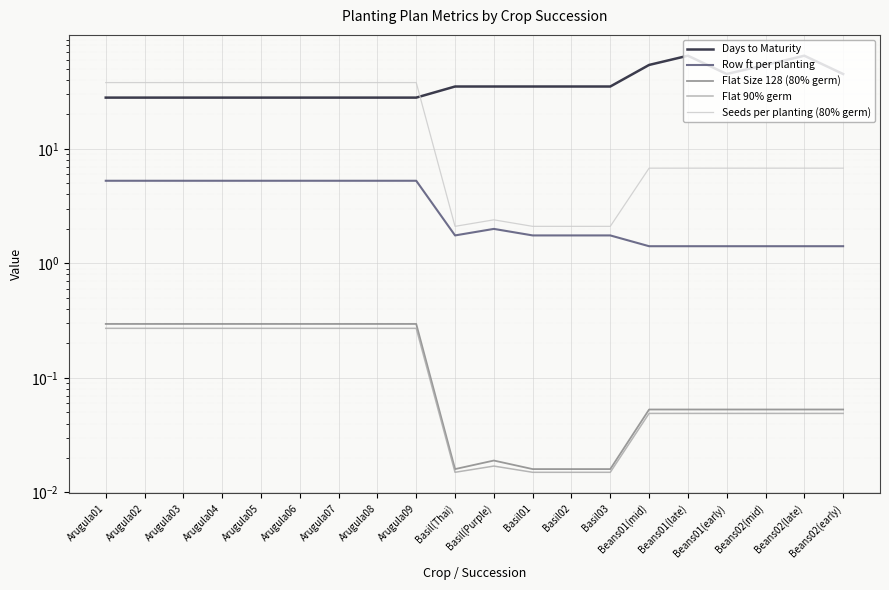

What position from the right is Arugula02?

19